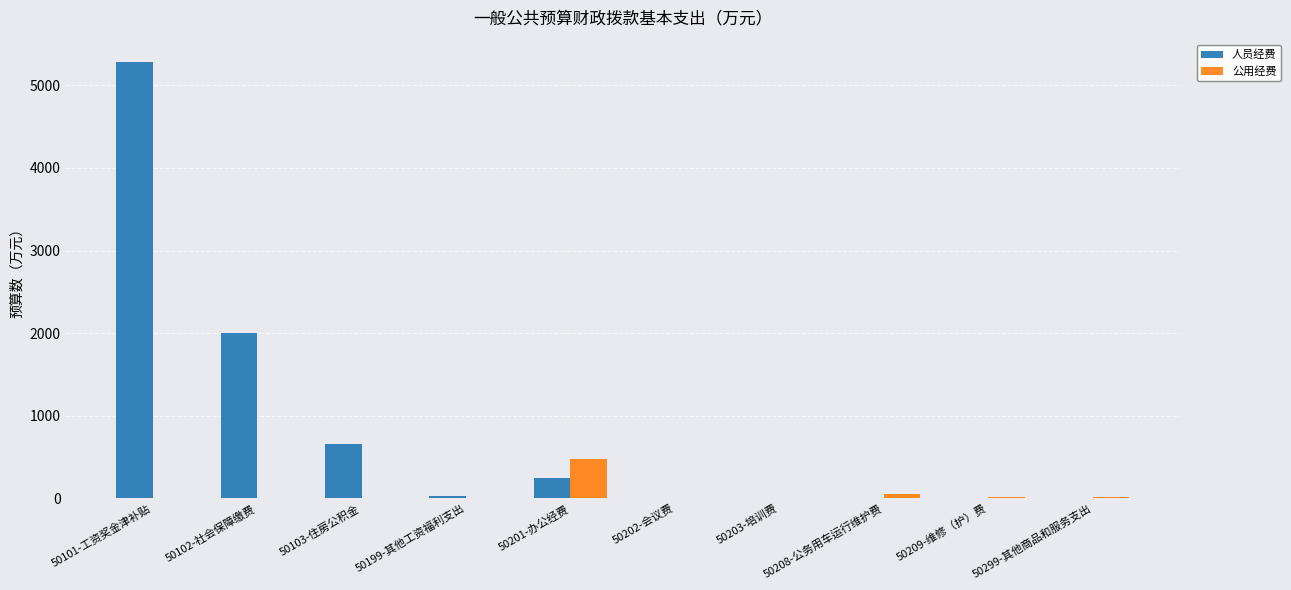

What is the maximum value for 人员经费?

5288.2